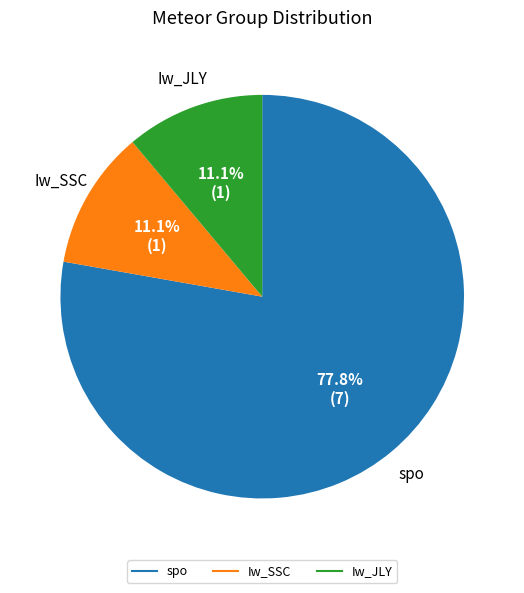

How many segments does this pie chart have?

3